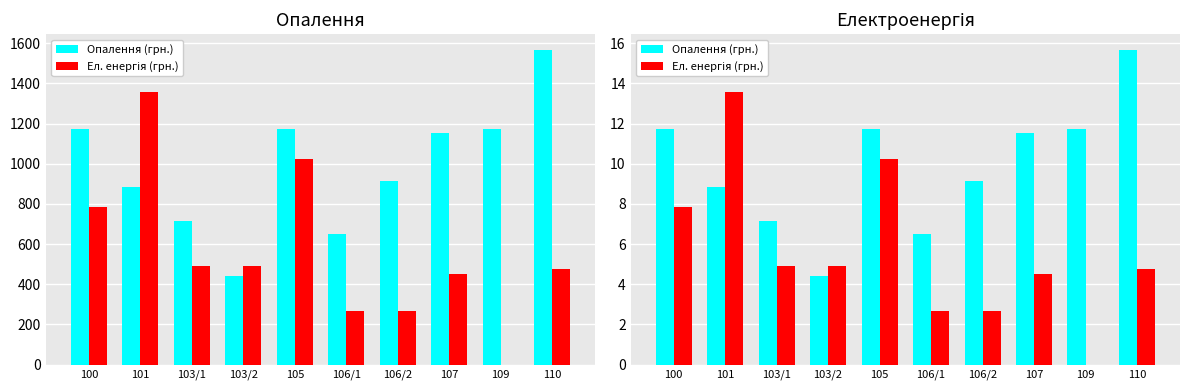

Which category has the highest value in the Опалення (грн.) series?

110